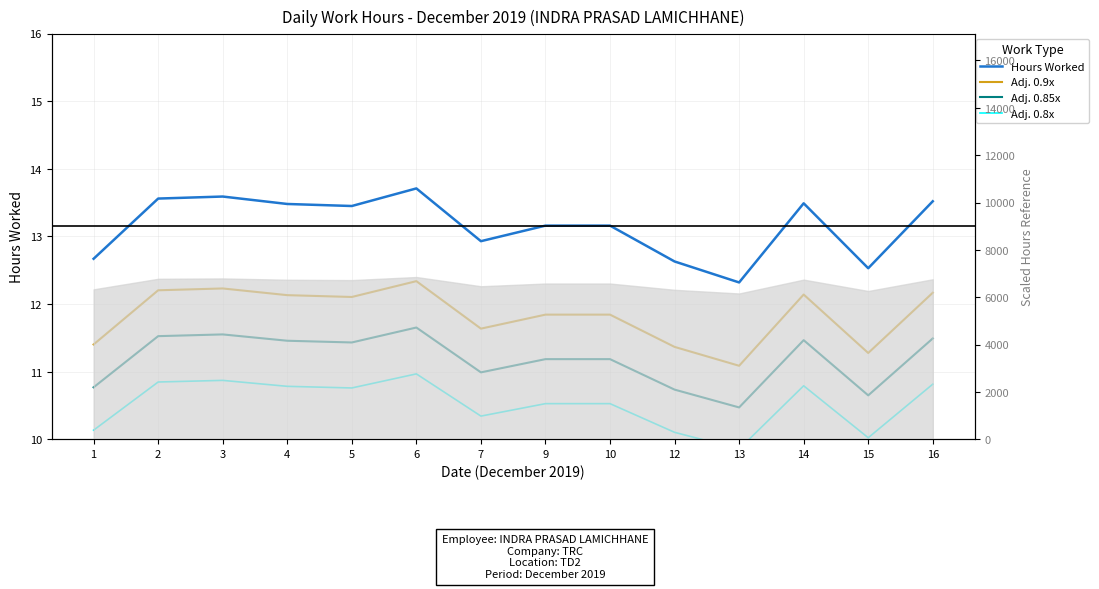

What is the maximum value shown in the chart?

13.7